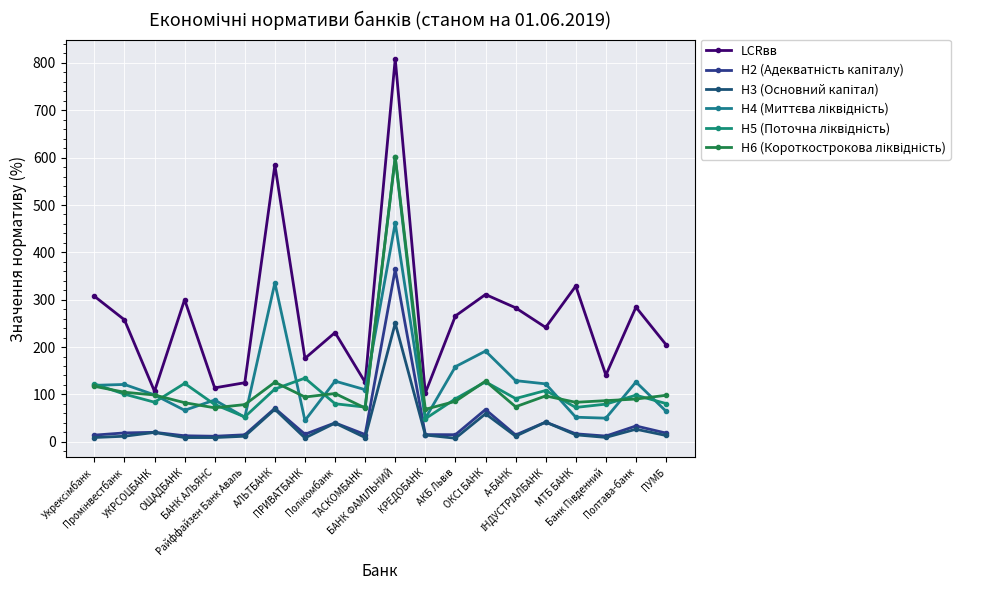

Reading left to right, transcribe all the data shown in this chart.

LCRвв: 307.4	257.6	106.6	300.1	113.9	124.7	584.2	176.1	230.6	125.7	808.8	103.0	265.8	311.0	283.0	241.5	328.9	140.8	284.3	205.0
Н2 (Адекватність капіталу): 14.1	18.7	20.0	12.7	11.7	14.8	70.7	15.9	39.9	15.3	364.0	15.2	14.9	68.1	14.4	41.5	16.8	12.1	33.4	18.4
Н3 (Основний капітал): 9.0	11.7	19.8	8.8	8.9	11.8	68.6	8.0	39.5	8.9	250.3	14.3	7.5	59.1	11.8	41.5	14.7	9.2	26.5	13.3
Н4 (Миттєва ліквідність): 119.2	121.1	99.1	66.5	88.2	51.7	335.5	45.0	128.1	110.0	462.1	49.4	158.6	191.6	129.1	122.3	51.9	49.9	126.3	64.5
Н5 (Поточна ліквідність): 122.2	100.6	83.6	123.3	78.7	52.5	111.4	134.4	80.3	73.2	600.5	48.7	90.7	126.6	91.3	108.3	72.5	79.5	98.3	80.7
Н6 (Короткострокова ліквідність): 117.2	104.6	98.8	82.6	71.7	78.6	125.8	94.5	101.9	71.3	601.4	68.6	85.4	128.1	74.0	96.8	83.4	86.9	90.2	98.2